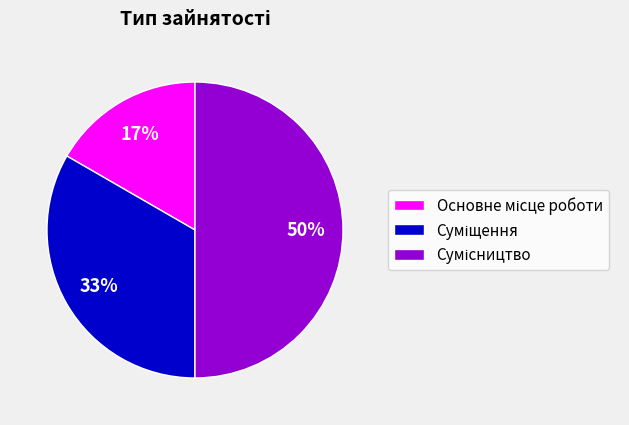

To the nearest percent, what is the difference between the largest and smallest slice percentages?

33%